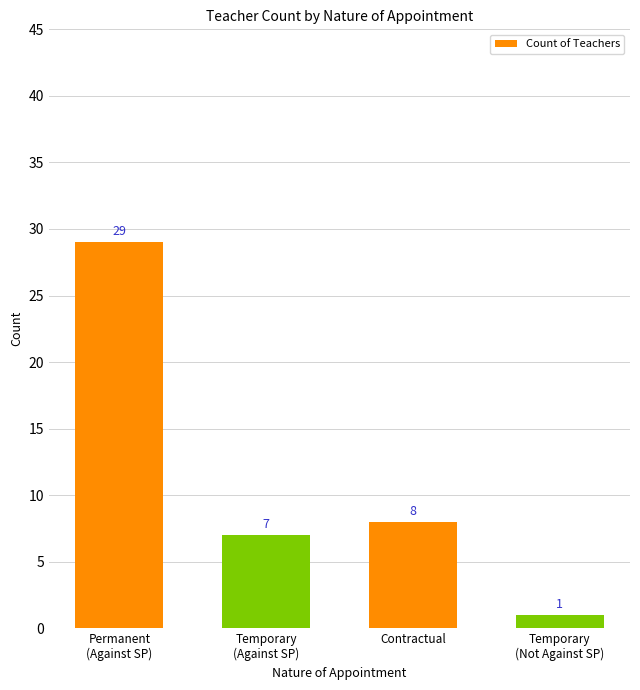

Reading left to right, transcribe all the data shown in this chart.

29	7	8	1